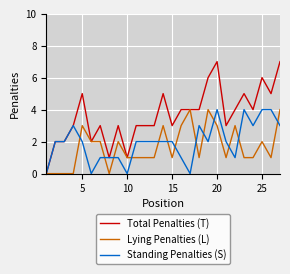

True or false: Total Penalties (T) has more than 1 interior local peaks.

True